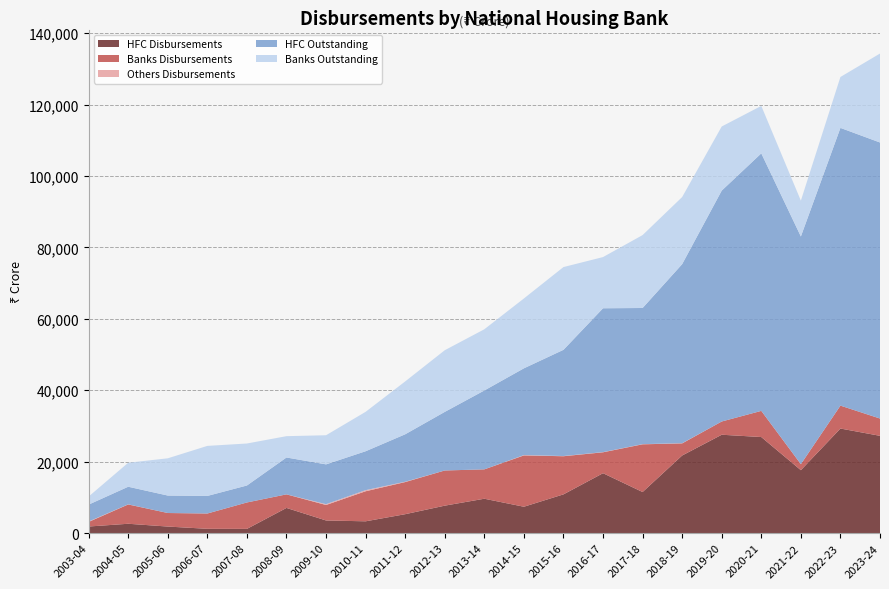

Reading left to right, what are all the values shown in this chart?

HFC Disbursements: 2003-04=1851	2004-05=2623	2005-06=1840	2006-07=1210	2007-08=1189	2008-09=7055	2009-10=3544	2010-11=3309	2011-12=5302	2012-13=7693	2013-14=9633	2014-15=7390	2015-16=10852	2016-17=16779	2017-18=11508	2018-19=21736	2019-20=27551	2020-21=26905	2021-22=17627	2022-23=29289	2023-24=27244
Banks Disbursements: 2003-04=1284	2004-05=5404	2005-06=3791	2006-07=4280	2007-08=7398	2008-09=3799	2009-10=4335	2010-11=8414	2011-12=8994	2012-13=9848	2013-14=8223	2014-15=14367	2015-16=10678	2016-17=5855	2017-18=13363	2018-19=3391	2019-20=3707	2020-21=7325	2021-22=1686	2022-23=6412	2023-24=4841
Others Disbursements: 2003-04=118	2004-05=35	2005-06=2	2006-07=10	2007-08=0	2008-09=0	2009-10=229	2010-11=312	2011-12=93	2012-13=0	2013-14=0	2014-15=90	2015-16=60	2016-17=50	2017-18=50	2018-19=50	2019-20=0	2020-21=0	2021-22=0	2022-23=0	2023-24=0
HFC Outstanding: 2003-04=4736	2004-05=4928	2005-06=4888	2006-07=4915	2007-08=4750	2008-09=10324	2009-10=11146	2010-11=10891	2011-12=13288	2012-13=16402	2013-14=22086	2014-15=24300	2015-16=29735	2016-17=40277	2017-18=38116	2018-19=50145	2019-20=64653	2020-21=72107	2021-22=63745	2022-23=77767	2023-24=77292
Banks Outstanding: 2003-04=2259	2004-05=6720	2005-06=10428	2006-07=14011	2007-08=11758	2008-09=5972	2009-10=8153	2010-11=11037	2011-12=14799	2012-13=17268	2013-14=17137	2014-15=19555	2015-16=23172	2016-17=14335	2017-18=20416	2018-19=18786	2019-20=17951	2020-21=13289	2021-22=10039	2022-23=14261	2023-24=24911